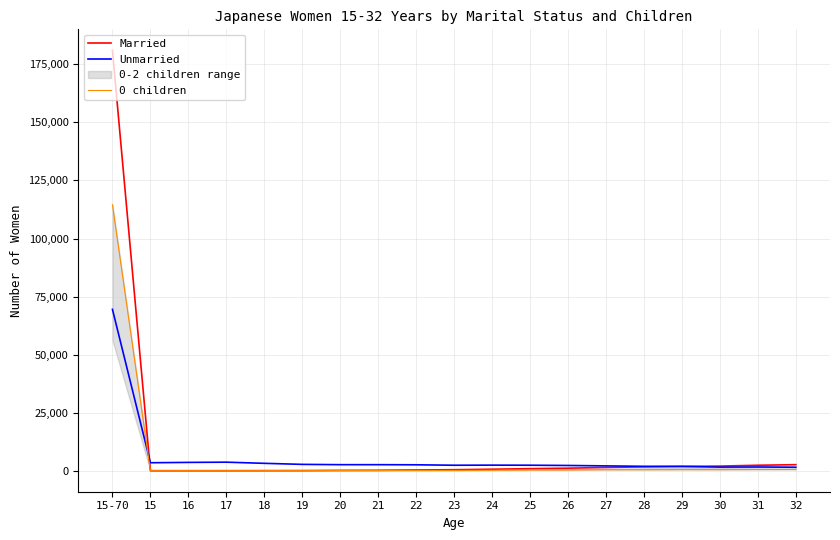

Between 17 and 24, which series saw the biggest shift?

Unmarried